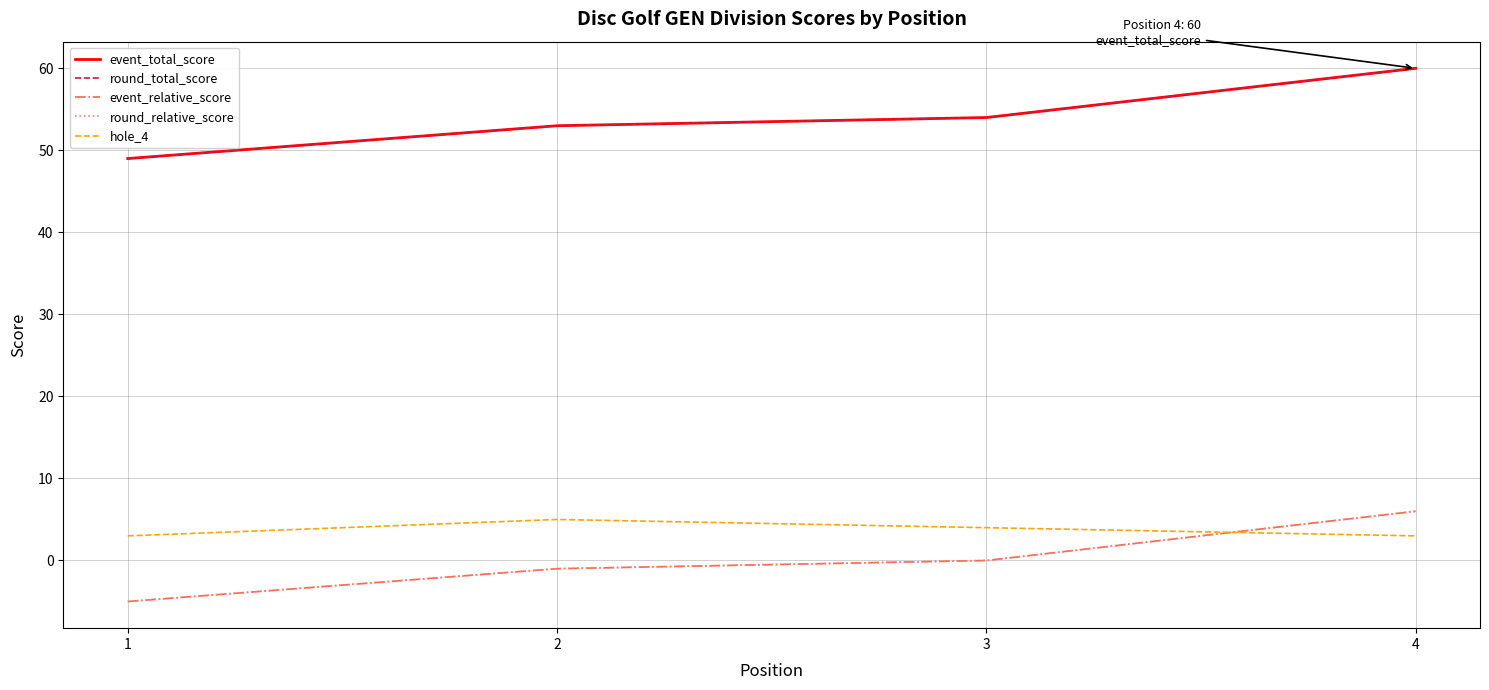

Where is event_relative_score nearest to the value 0?

3